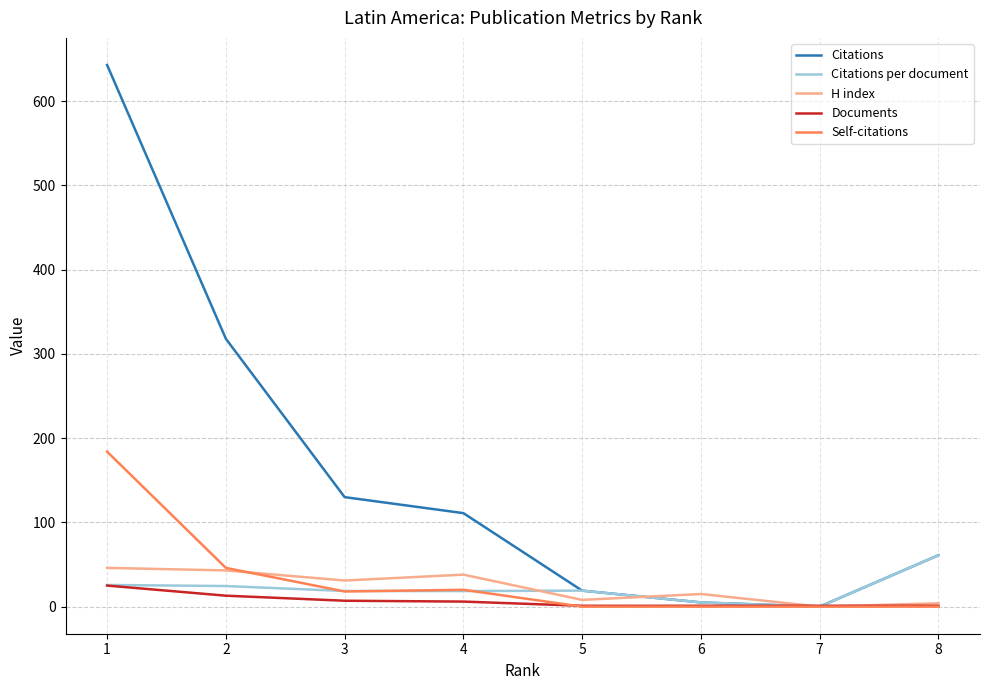

What is the sum of the Self-citations values at 1 and 2?

230.0